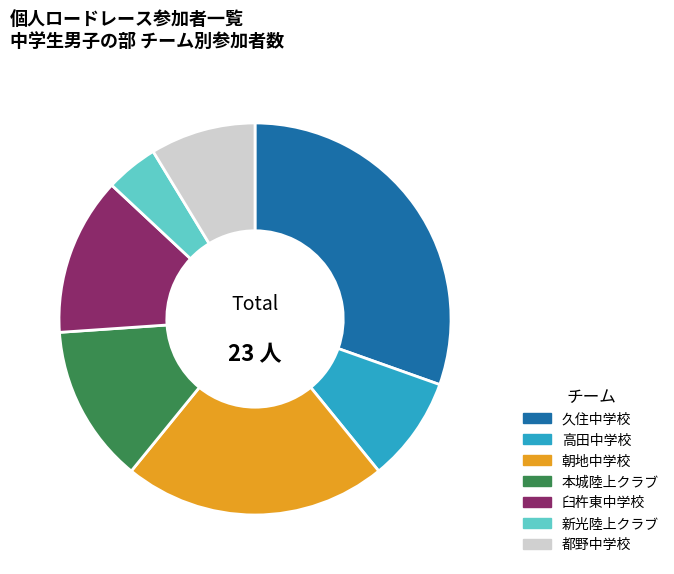

Do 久住中学校 and 朝地中学校 together represent more than half of the pie?

Yes